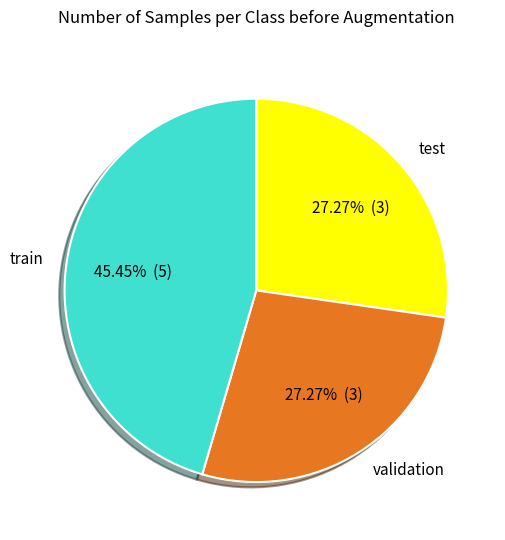

Does any single category account for the majority?

No